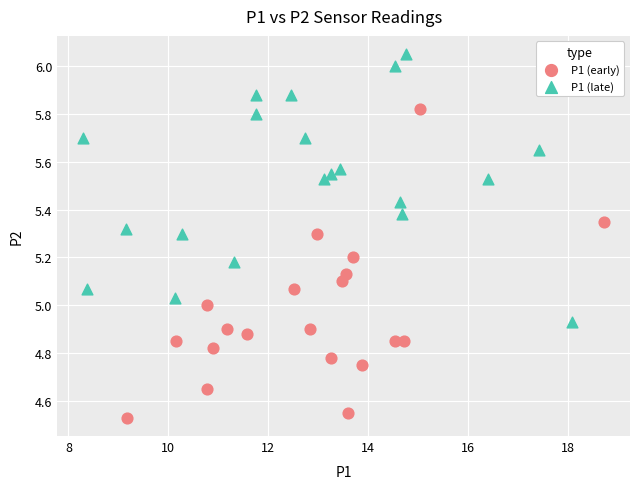

Which series contains the highest Y value?

P1 (late)